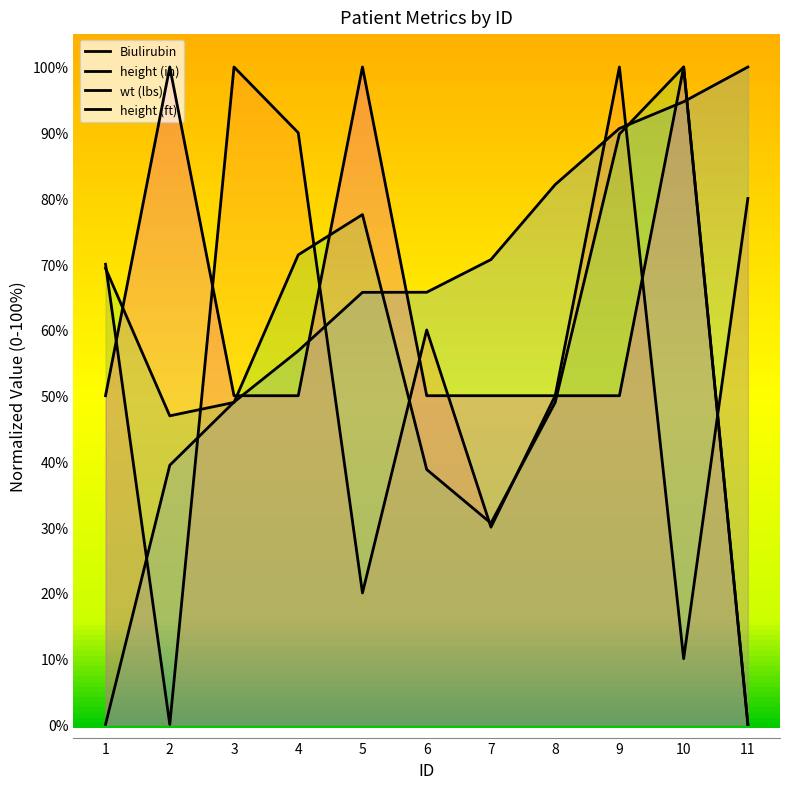

Count the number of data series in this chart.

4